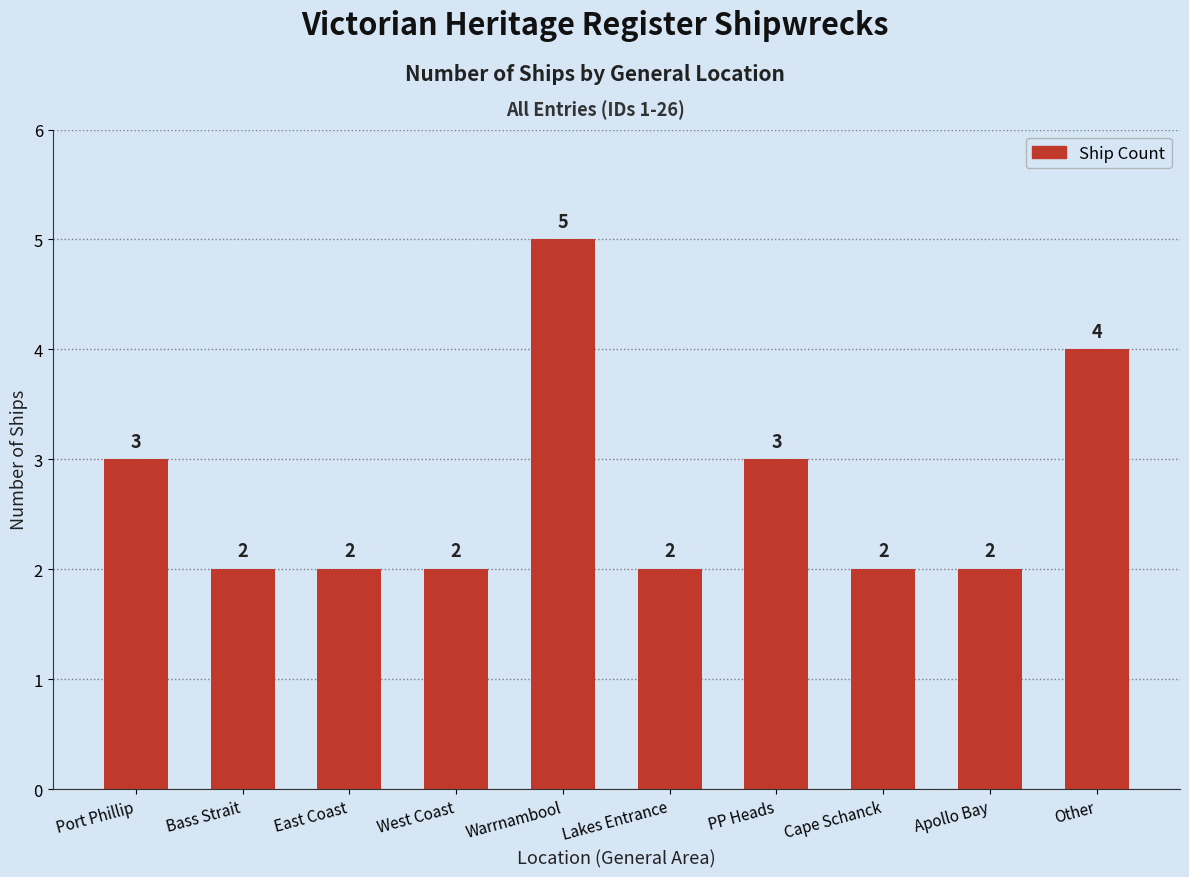

What is the value of the 7th bar from the left?

3